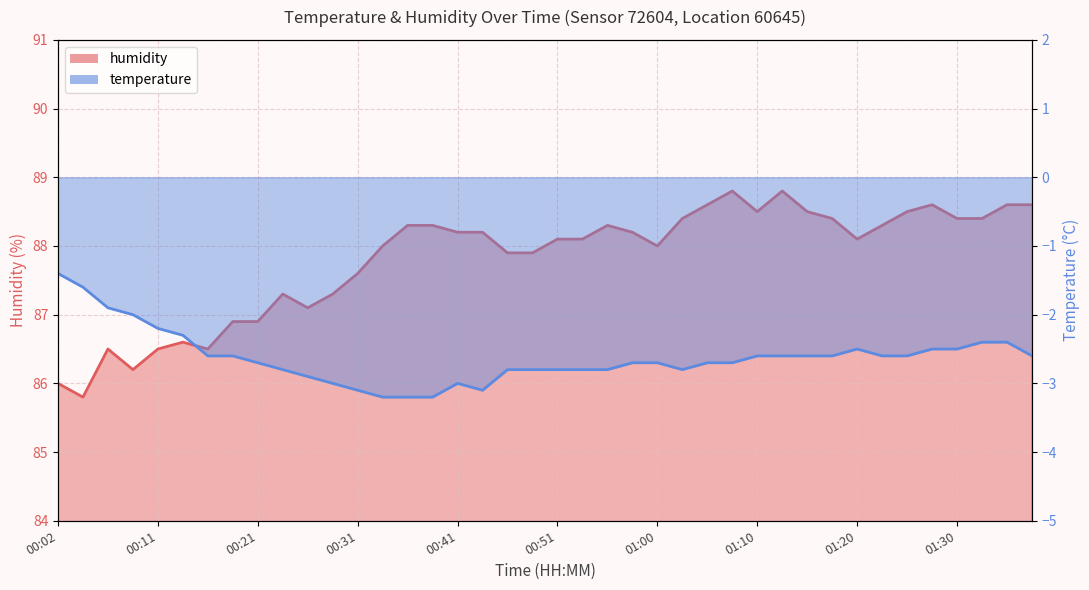

What is the difference between the humidity values at 01:35 and 01:03?

0.2